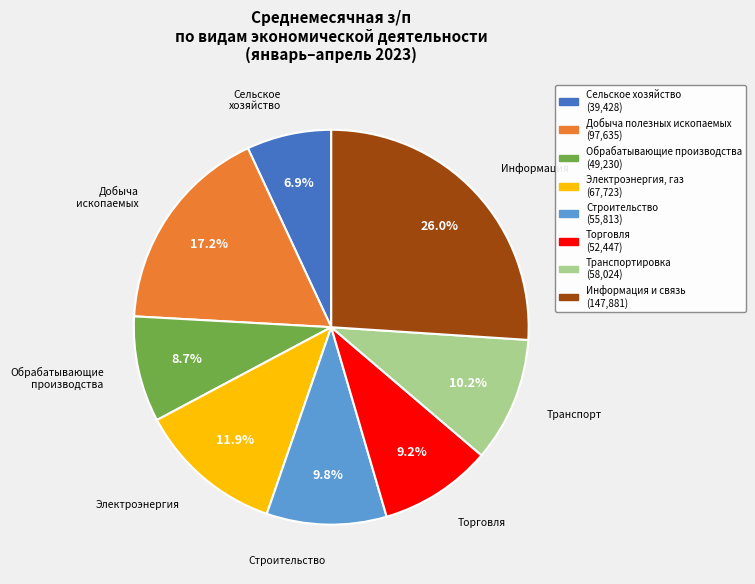

Is there any slice that represents more than half of the pie?

No